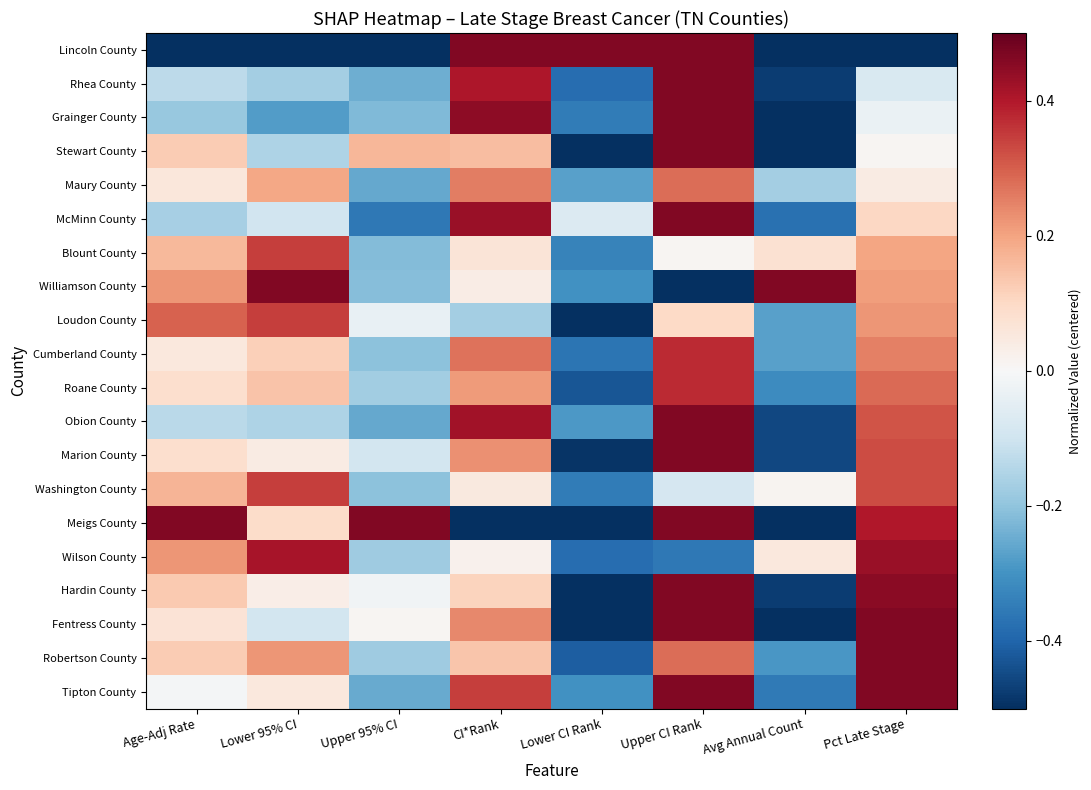

What is the total value across all series at CI*Rank?

3.6